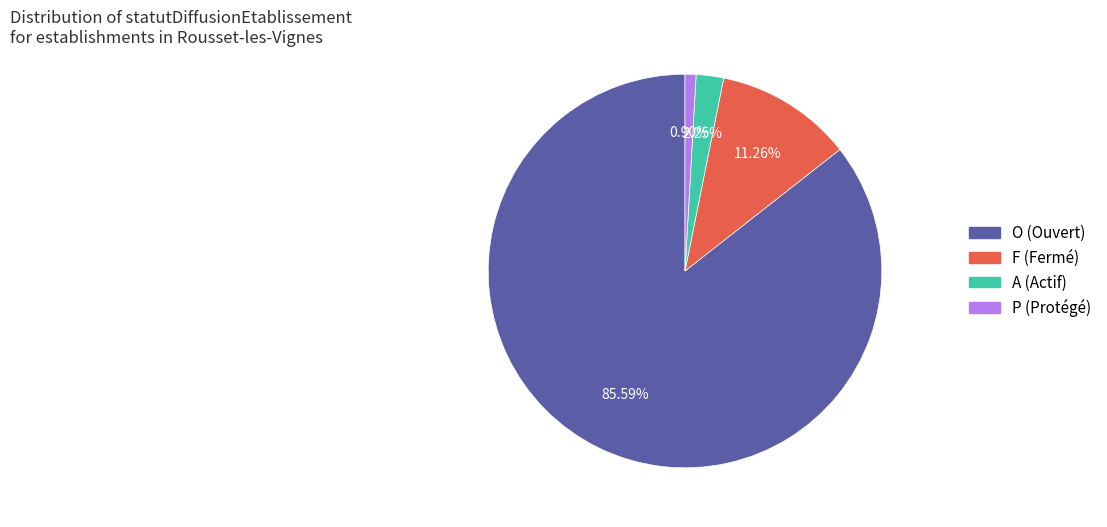

Is it true that O is 86% of the pie?

True